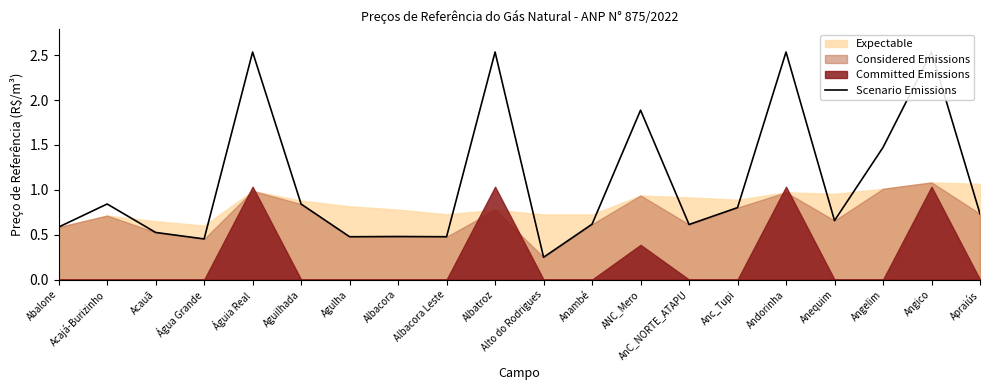

What is the sum of the values at Abalone and Agulha?

1.1